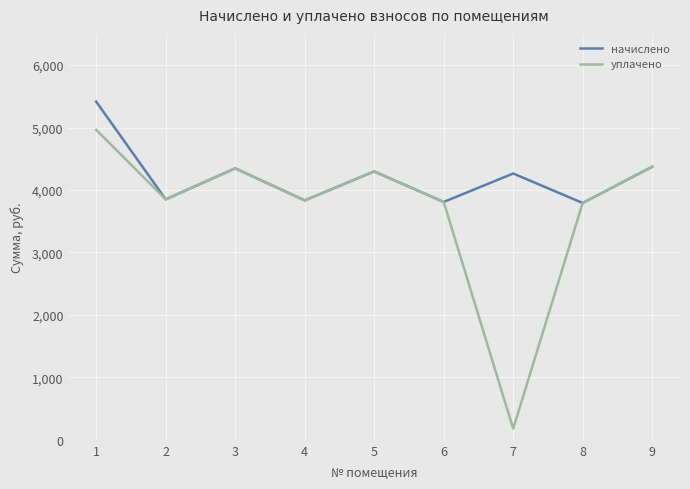

What is the approximate value of начислено at 7?

4264.3